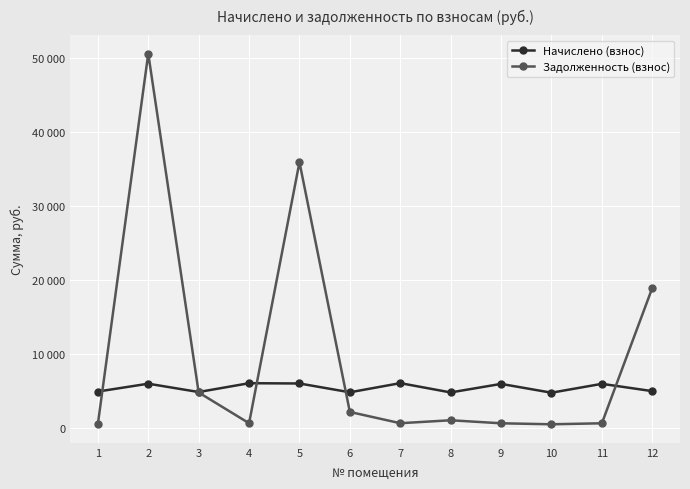

Reading left to right, list all the values displayed in this chart.

Начислено (взнос): 4958.6	6020.6	4894.0	6085.2	6048.3	4857.1	6094.4	4838.6	5992.8	4801.7	6002.1	5014.1
Задолженность (взнос): 551.0	50648.3	4832.0	676.1	35966.8	2198.4	677.2	1075.2	665.9	533.5	666.9	18966.5